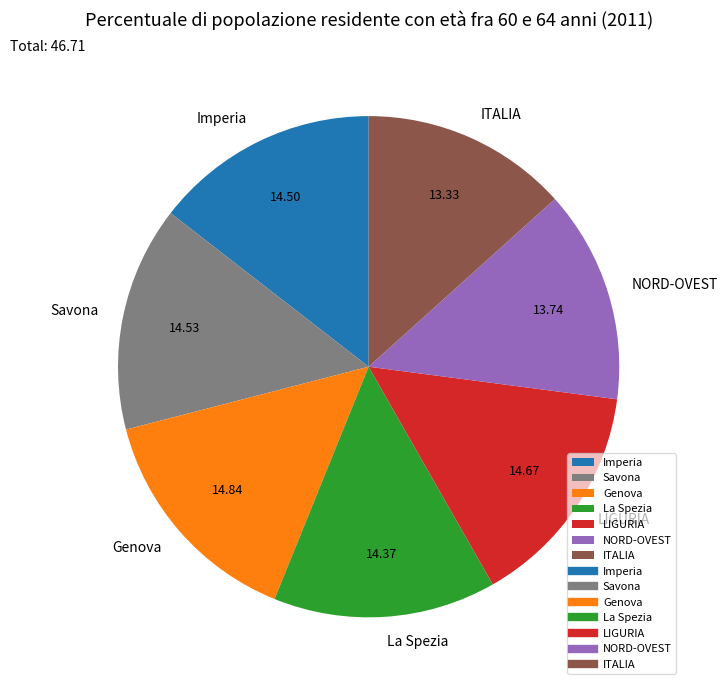

Which has a higher value, La Spezia or ITALIA?

La Spezia